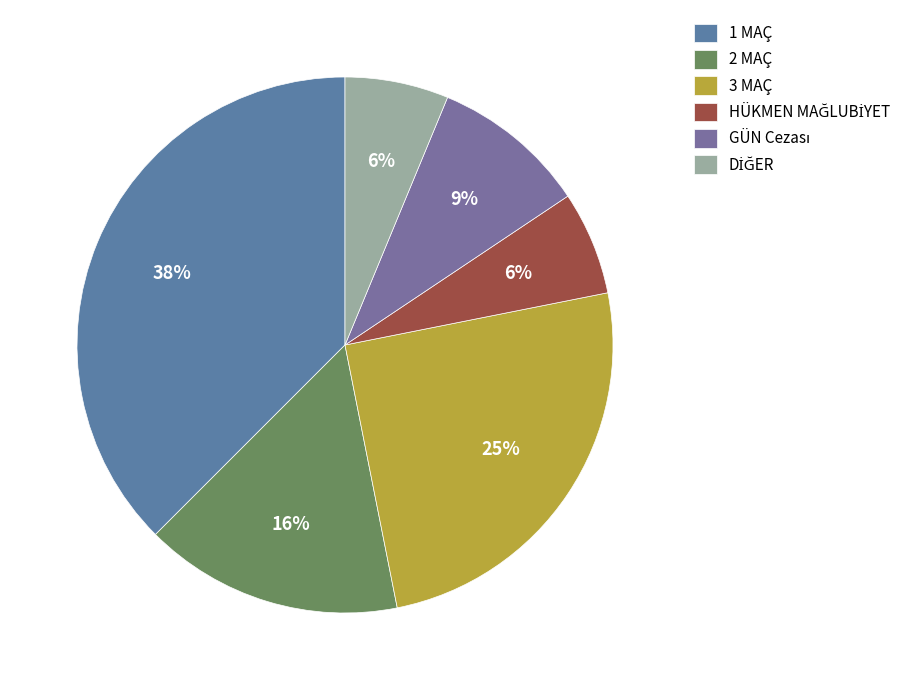

How many slices are in this pie chart?

6